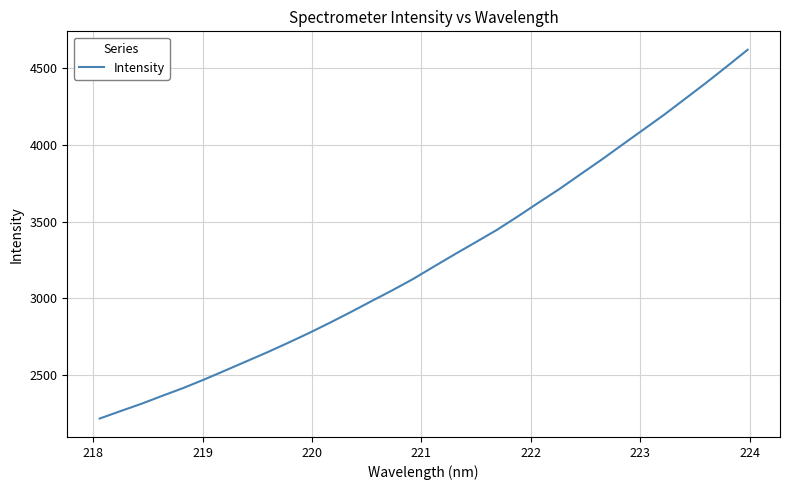

What is the difference between the maximum and minimum values?

2409.6